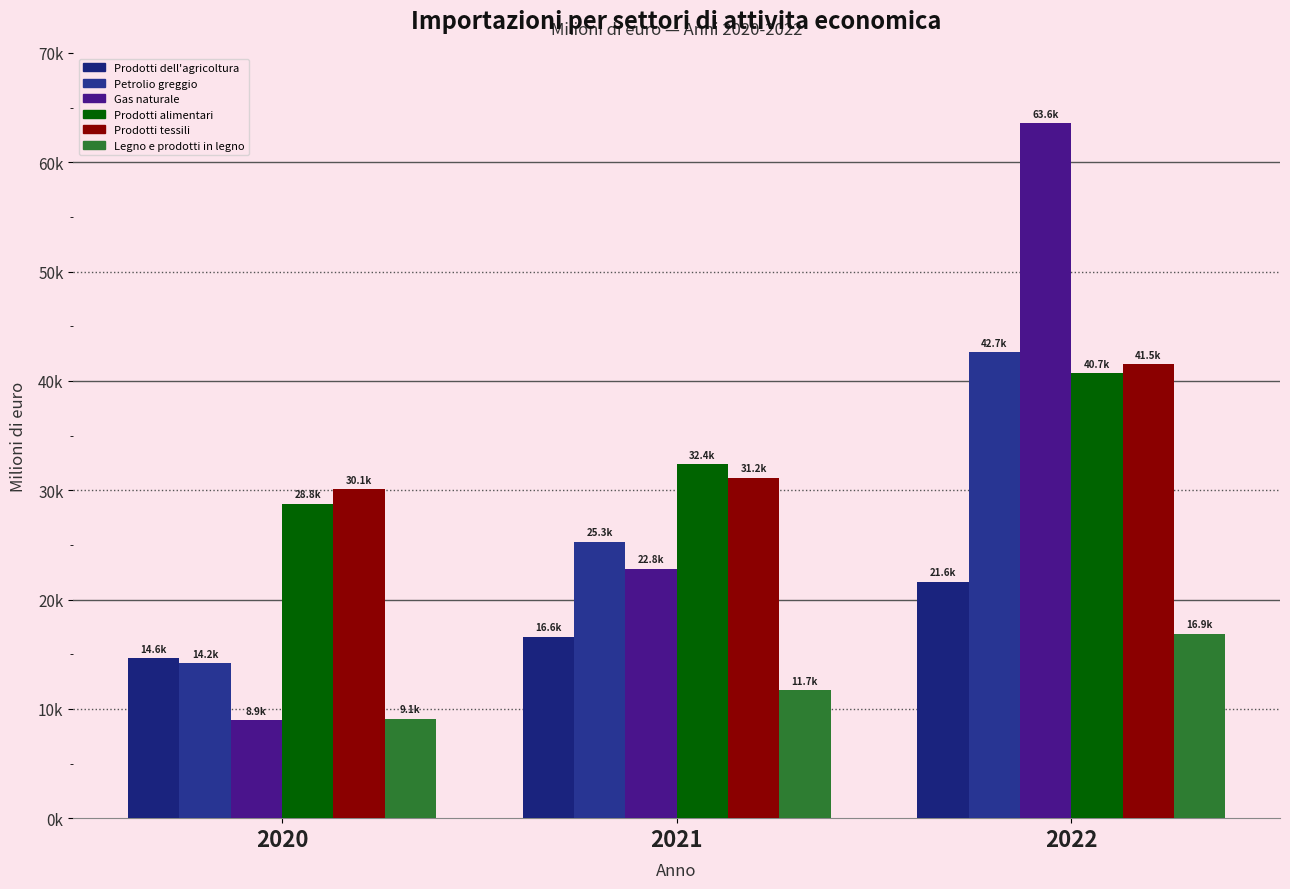

Reading left to right, what are all the values shown in this chart?

Prodotti dell'agricoltura: 14646.2	16619.1	21633.2
Petrolio greggio: 14196.0	25297.7	42655.4
Gas naturale: 8942.1	22820.9	63562.1
Prodotti alimentari: 28761.1	32391.1	40729.9
Prodotti tessili: 30086.0	31165.1	41529.7
Legno e prodotti in legno: 9107.5	11682.9	16892.7